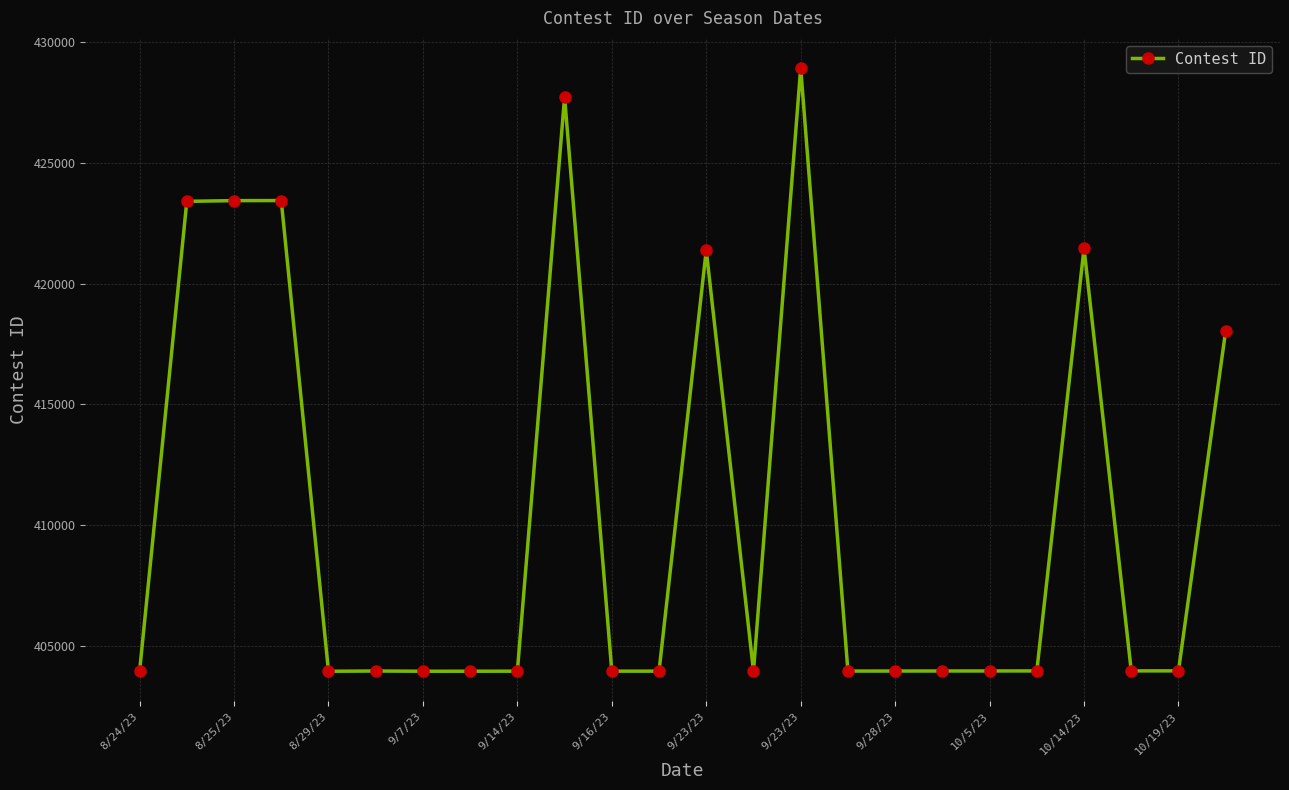

True or false: the data has more than 1 interior local peaks.

True